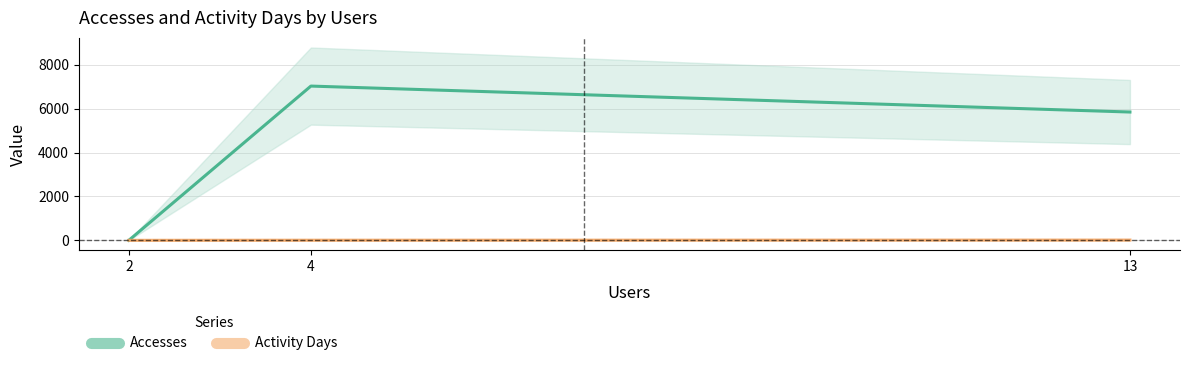

Which series has the largest range (max minus min)?

Accesses